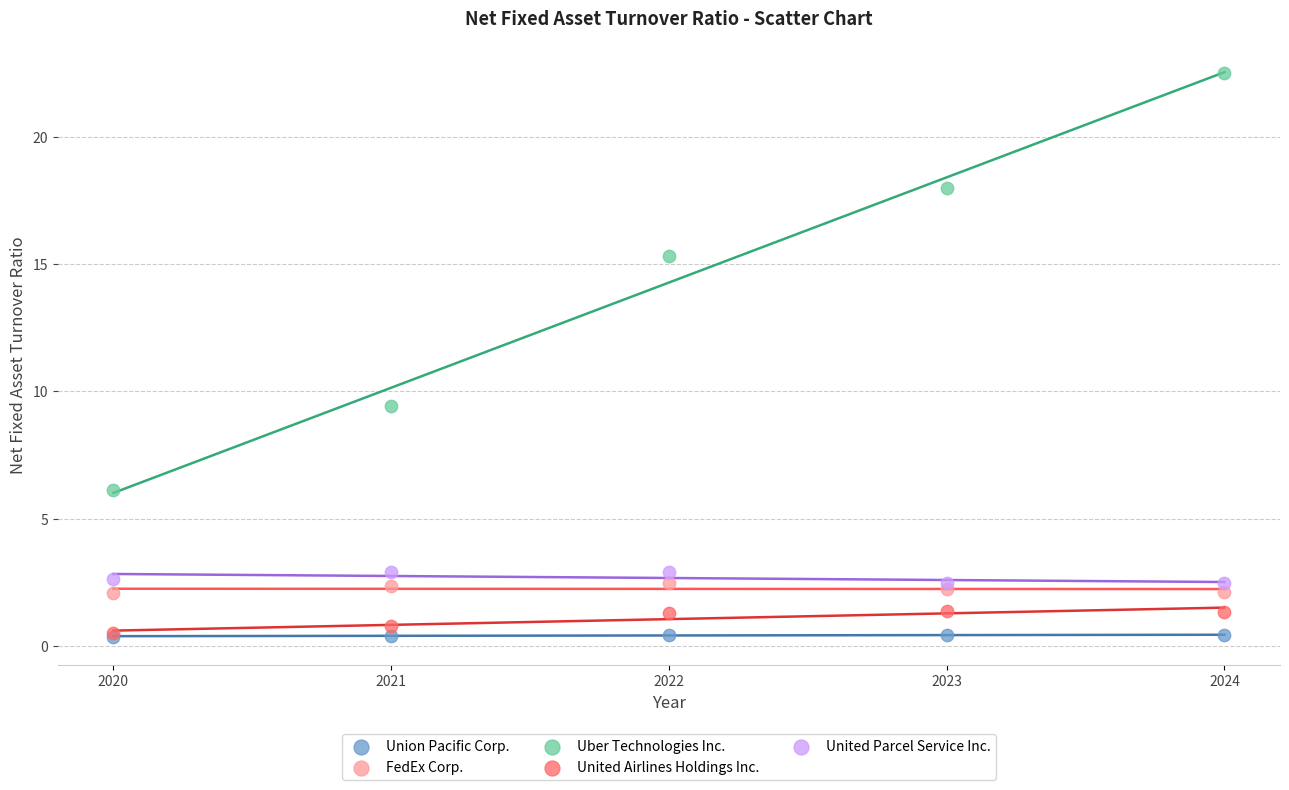

What are all the series names shown in the legend?

Union Pacific Corp., FedEx Corp., Uber Technologies Inc., United Airlines Holdings Inc., United Parcel Service Inc.